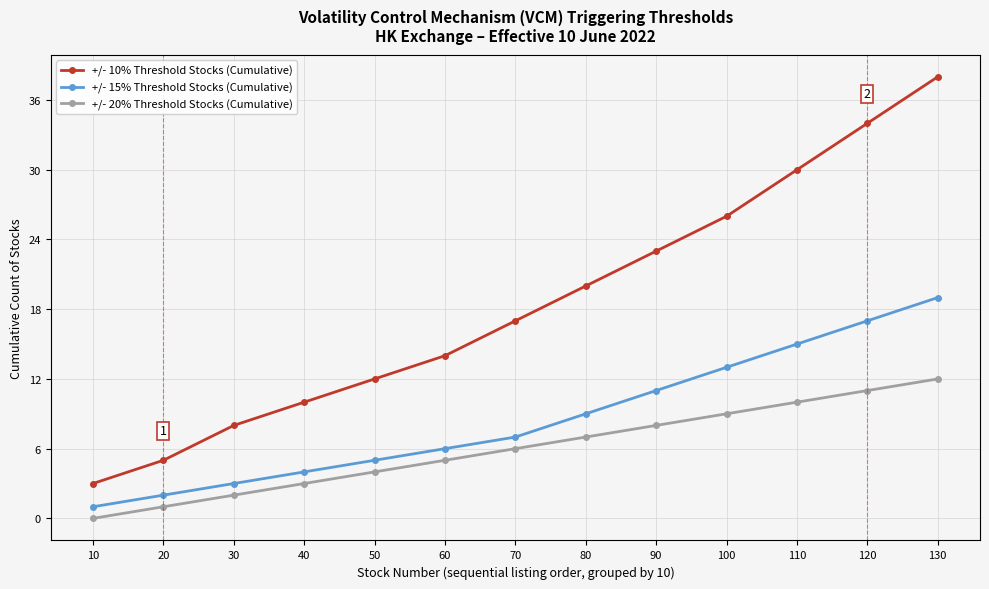

Which series has the largest total across all categories?

+/- 10% Threshold Stocks (Cumulative)